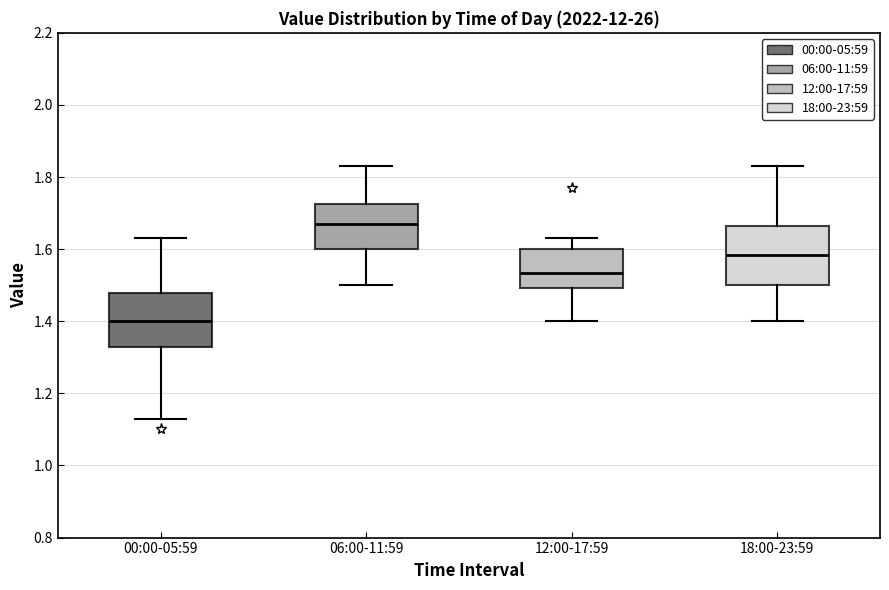

Reading left to right, read every box against the y-axis: the position of its median line, the range the box covers, and the ends of its whiskers. The values are not printed on the chart, so give them approximately, as read against the axis.

00:00-05:59: median 1.40, box 1.32 to 1.48, whiskers 1.14 to 1.64
06:00-11:59: median 1.68, box 1.60 to 1.72, whiskers 1.50 to 1.84
12:00-17:59: median 1.54, box 1.50 to 1.60, whiskers 1.40 to 1.64
18:00-23:59: median 1.58, box 1.50 to 1.66, whiskers 1.40 to 1.84